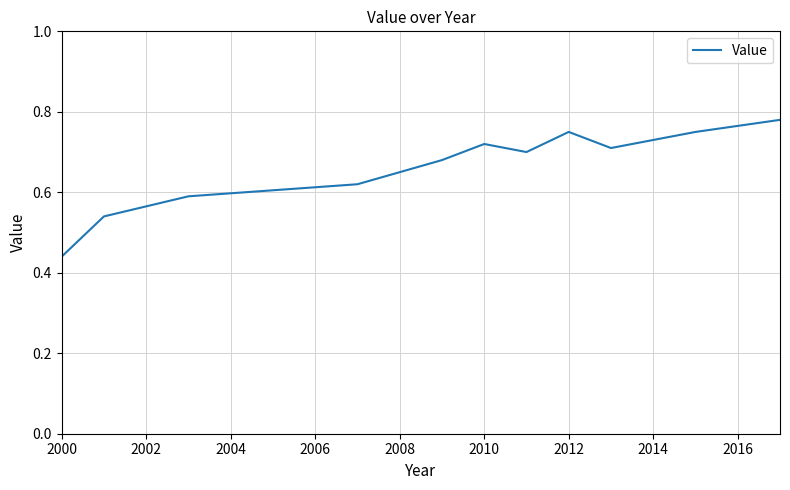

What is the difference between the maximum and minimum values?

0.3